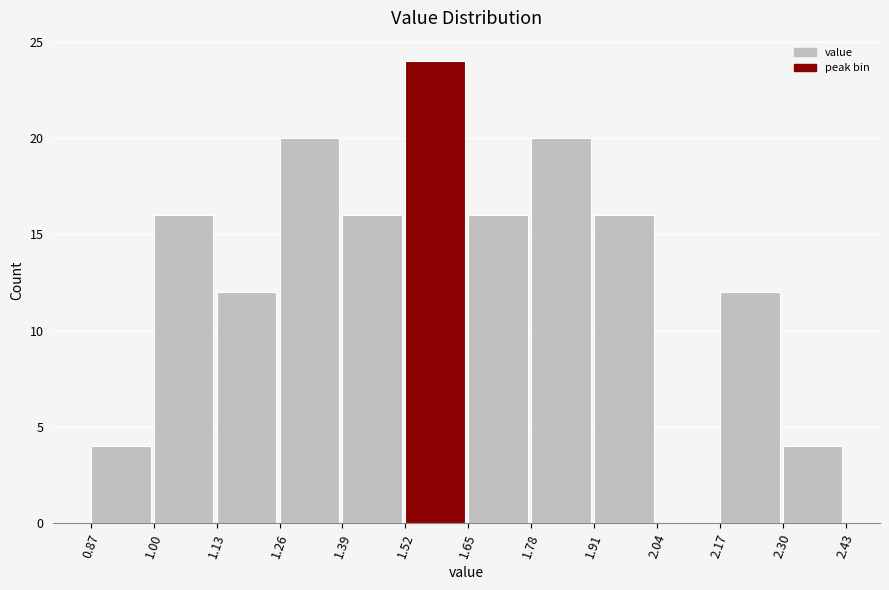

Reading left to right, transcribe this chart: for each bar, give the range it covers on the x-axis and its height. The values are not printed on the chart, so give them approximately, as read against the axis.

0.87 to 1.00: 4
1.00 to 1.13: 16
1.13 to 1.26: 12
1.26 to 1.39: 20
1.39 to 1.52: 16
1.52 to 1.65: 24
1.65 to 1.78: 16
1.78 to 1.91: 20
1.91 to 2.04: 16
2.04 to 2.17: 0
2.17 to 2.30: 12
2.30 to 2.43: 4